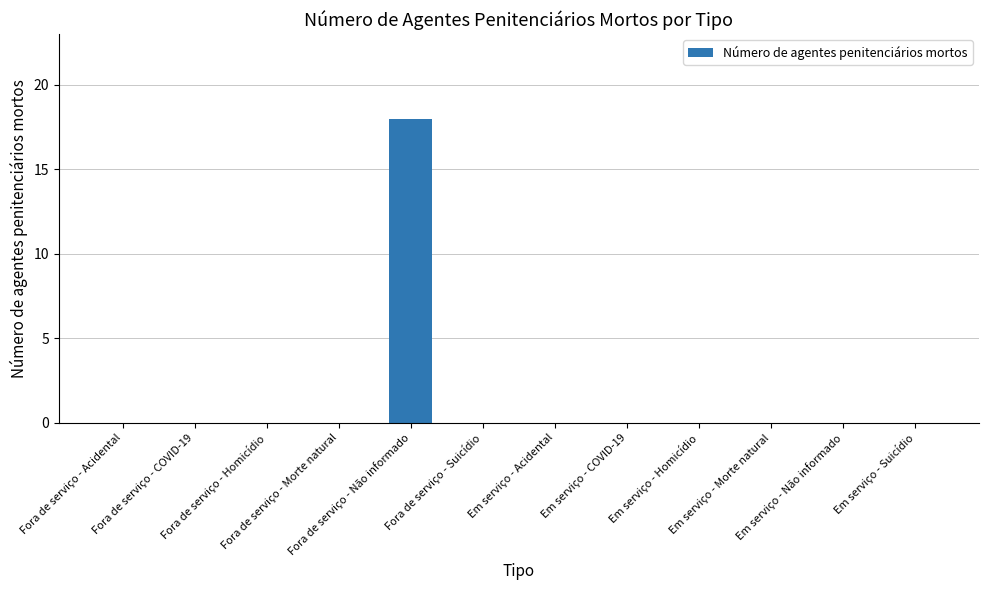

What is the average value?

2